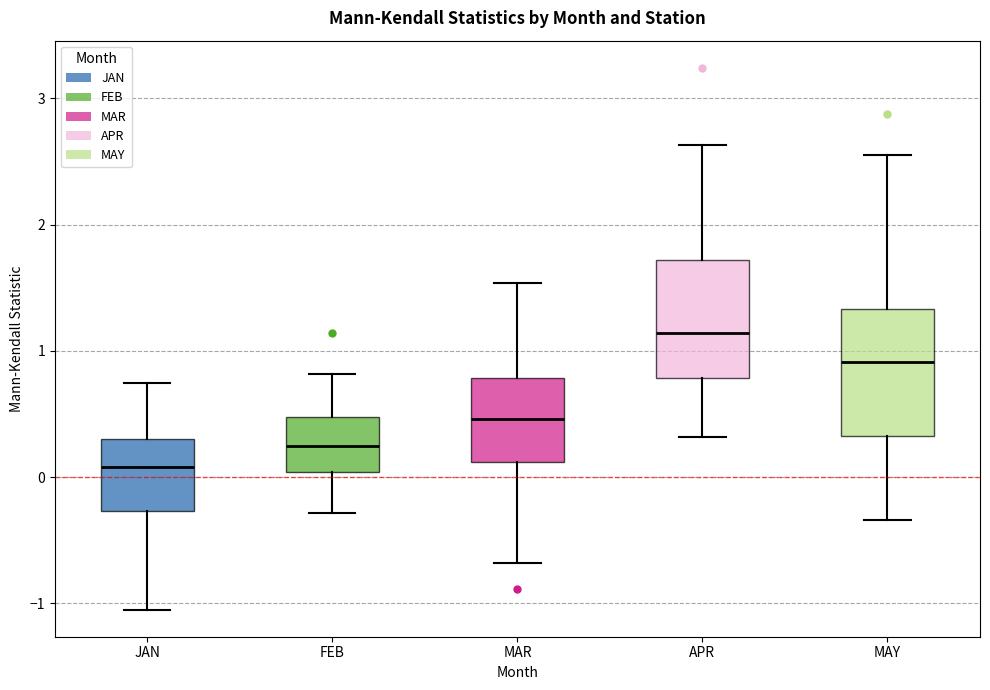

Reading left to right, transcribe this box plot: for each box, give where its median line is, the range the box spans, and where its two whiskers end, as read against the y-axis. The values are not printed on the chart, so give them approximately, as read against the axis.

JAN: median 0.1, box -0.3 to 0.3, whiskers -1.0 to 0.7
FEB: median 0.2, box 0.0 to 0.5, whiskers -0.3 to 0.8
MAR: median 0.5, box 0.1 to 0.8, whiskers -0.7 to 1.5
APR: median 1.1, box 0.8 to 1.7, whiskers 0.3 to 2.6
MAY: median 0.9, box 0.3 to 1.3, whiskers -0.3 to 2.5